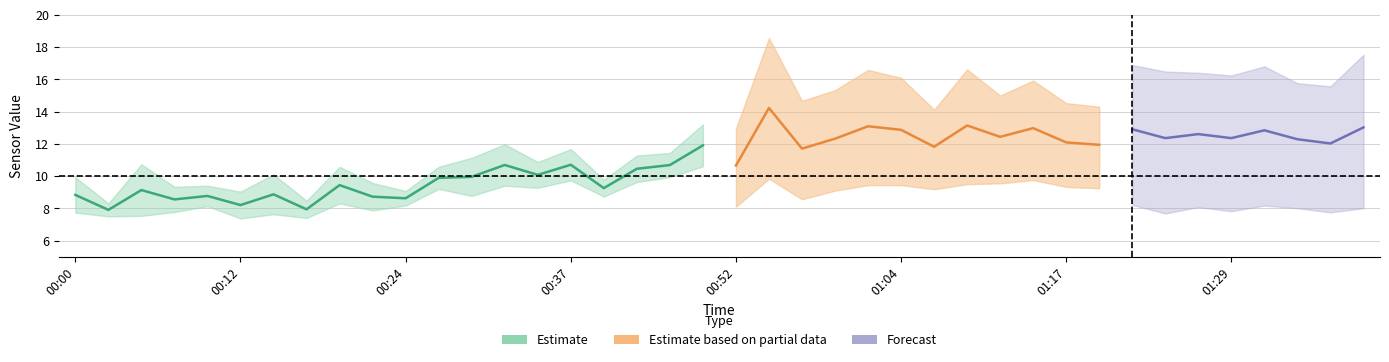

The value of Temp at 00:44 is 10.8. True or false?

True